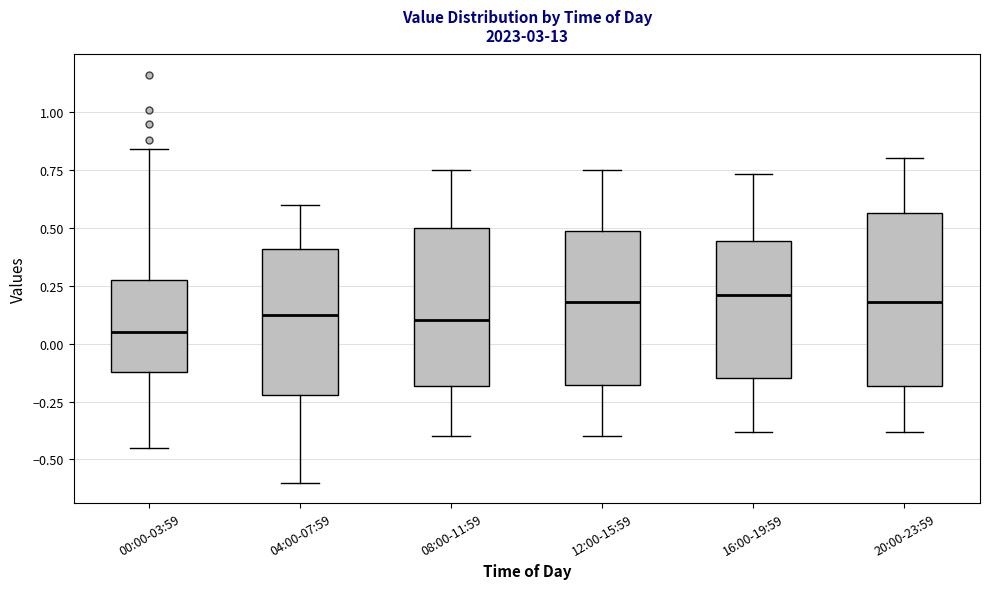

Where is the upper edge of the box for 04:00-07:59 on the y-axis? The values are not printed on the chart, so give them approximately, as read against the axis.

0.40